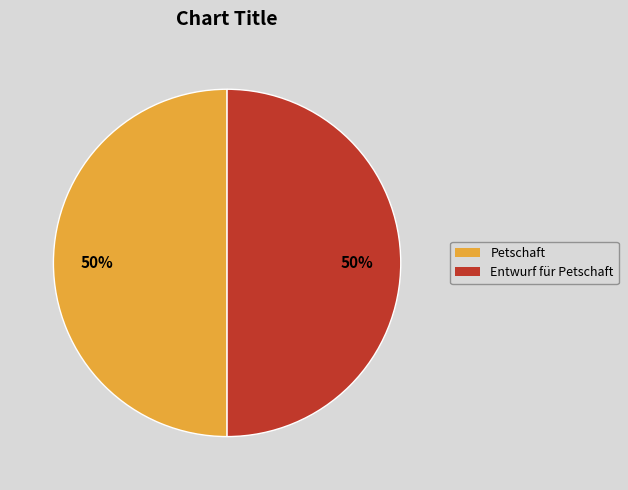

True or false: Petschaft accounts for 37% of the total.

False